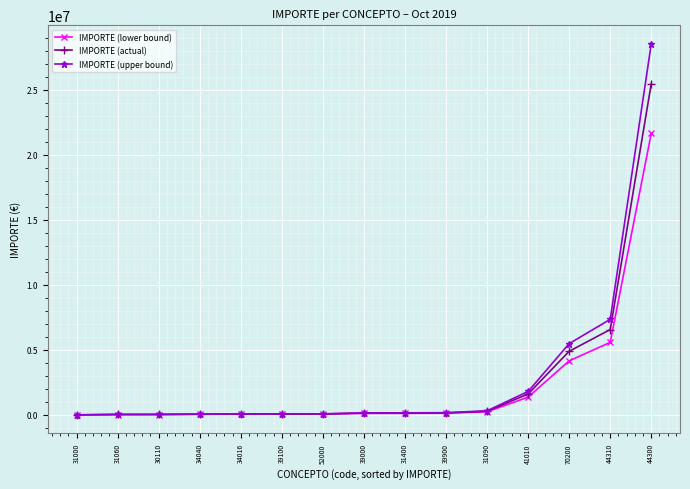

What is the sum of all IMPORTE (lower bound) values?

33649950.9